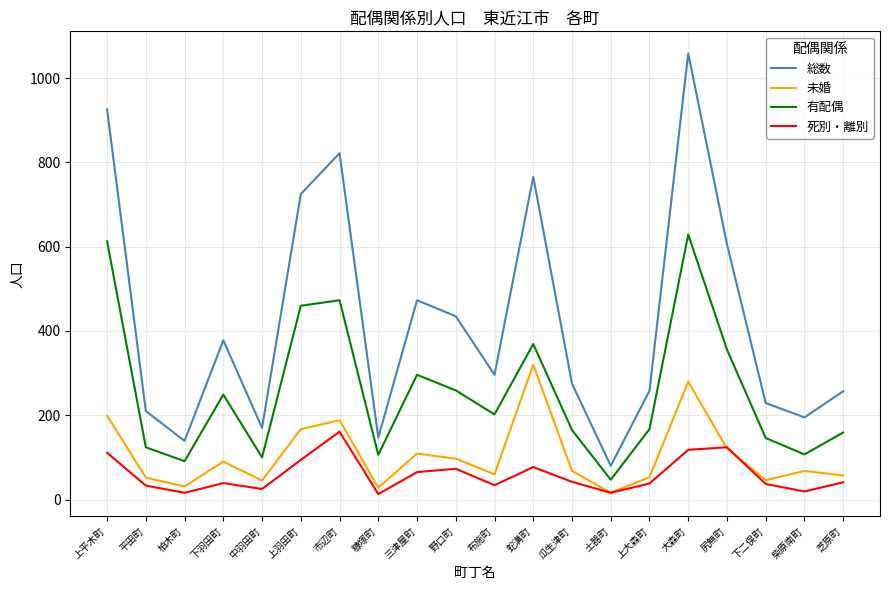

The 未婚 series shows 57 at 三津屋町. True or false?

False